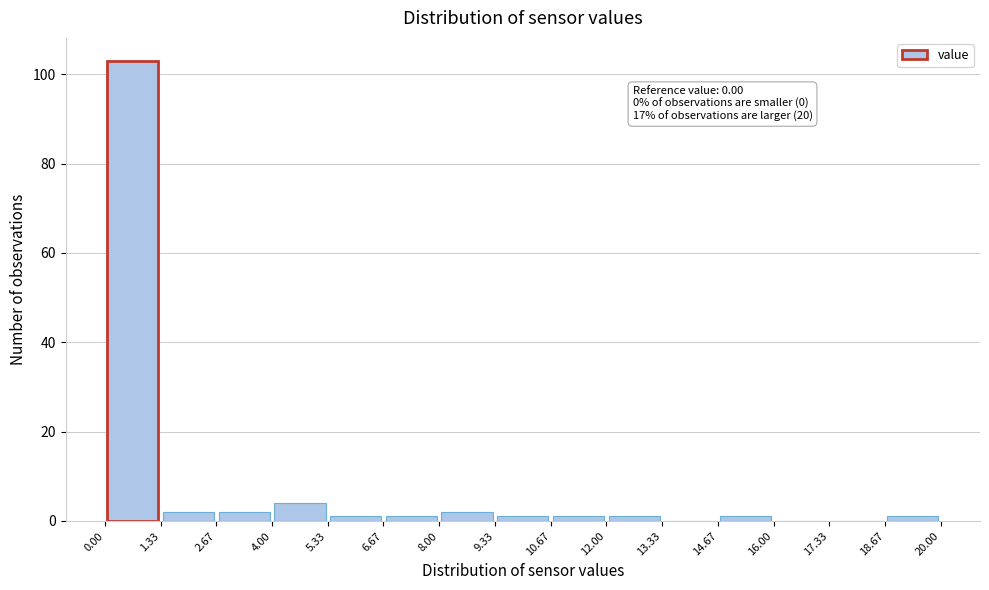

Which range on the x-axis has the tallest bar?

0.00 to 1.33